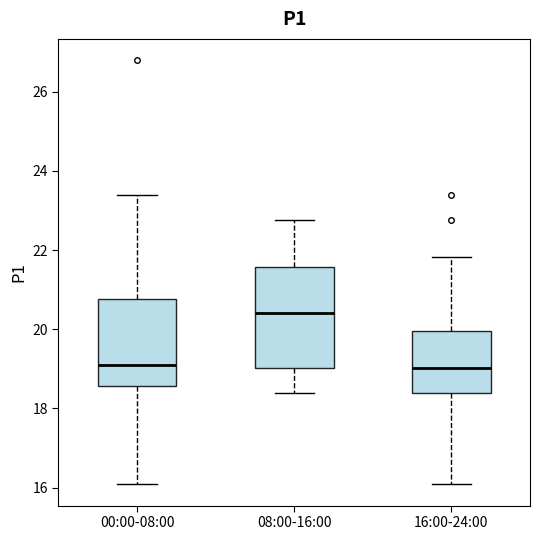

Where does the upper whisker of the box for 16:00-24:00 end on the y-axis? The values are not printed on the chart, so give them approximately, as read against the axis.

21.8